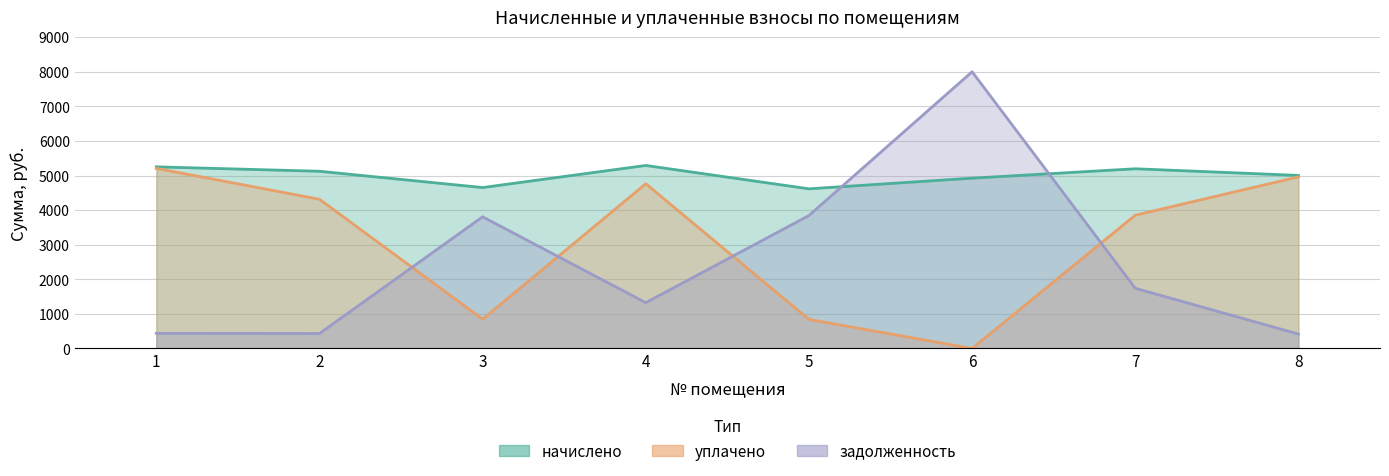

What is the value of the уплачено point at the 8th from the left?

4960.5